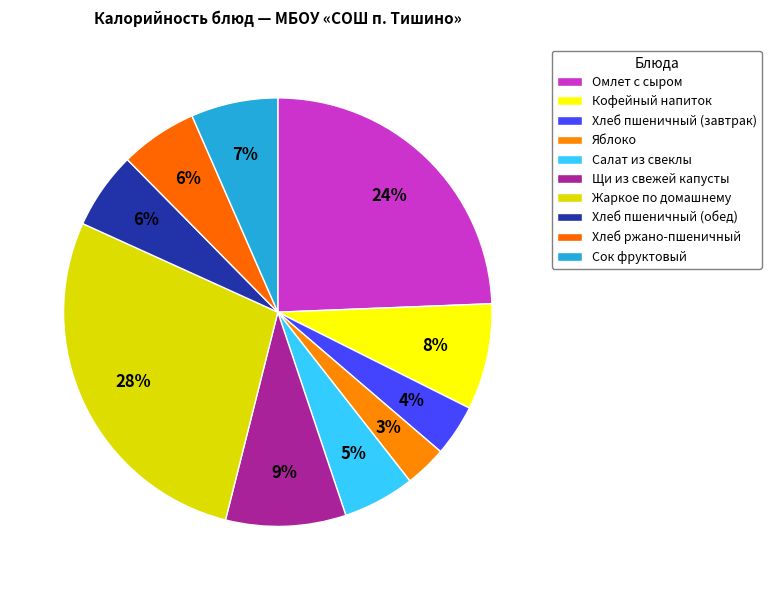

The Хлеб пшеничный (завтрак) slice represents 4% of the pie. True or false?

True